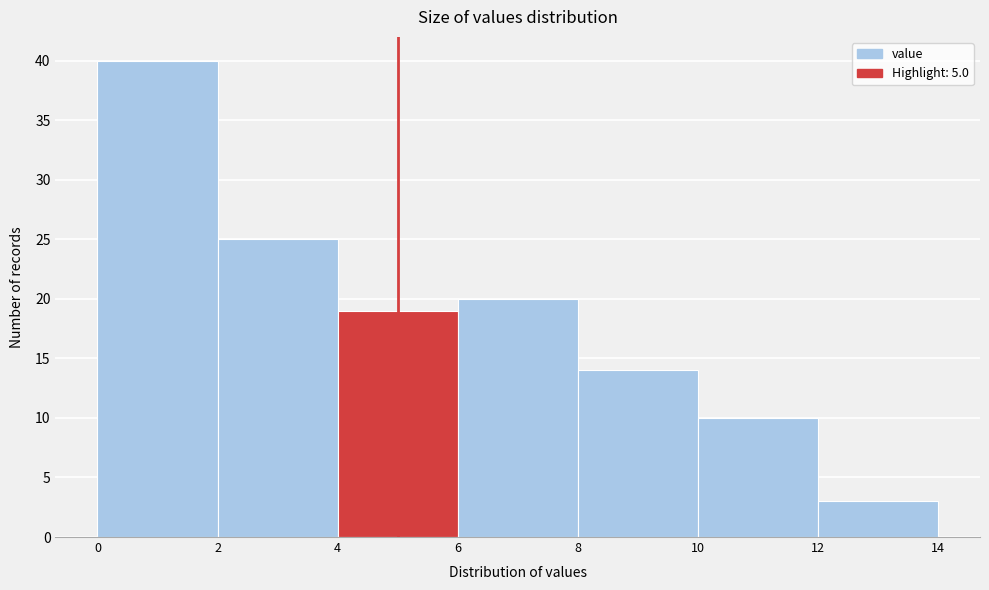

Reading left to right, transcribe this chart: for each bar, give the range it covers on the x-axis and its height. The values are not printed on the chart, so give them approximately, as read against the axis.

0 to 2: 40
2 to 4: 25
4 to 6: 19
6 to 8: 20
8 to 10: 14
10 to 12: 10
12 to 14: 3